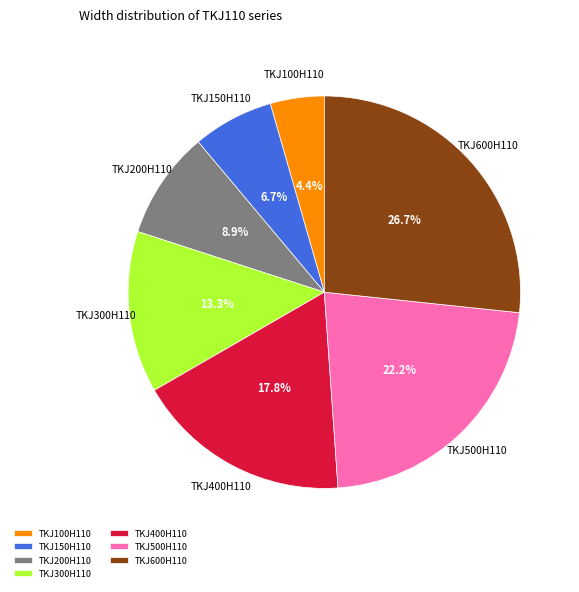

What percentage is the TKJ400H110 slice, to the nearest percent?

18%